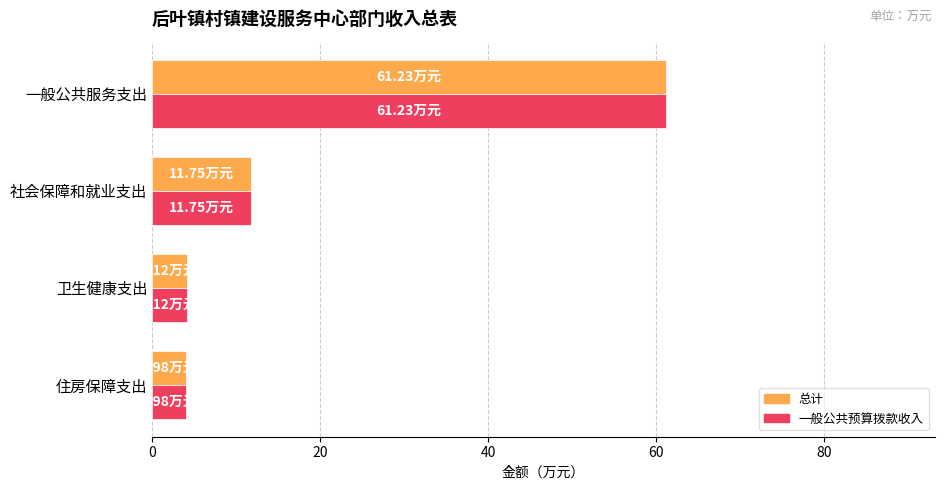

What is the difference between the 总计 values at 卫生健康支出 and 社会保障和就业支出?

7.6